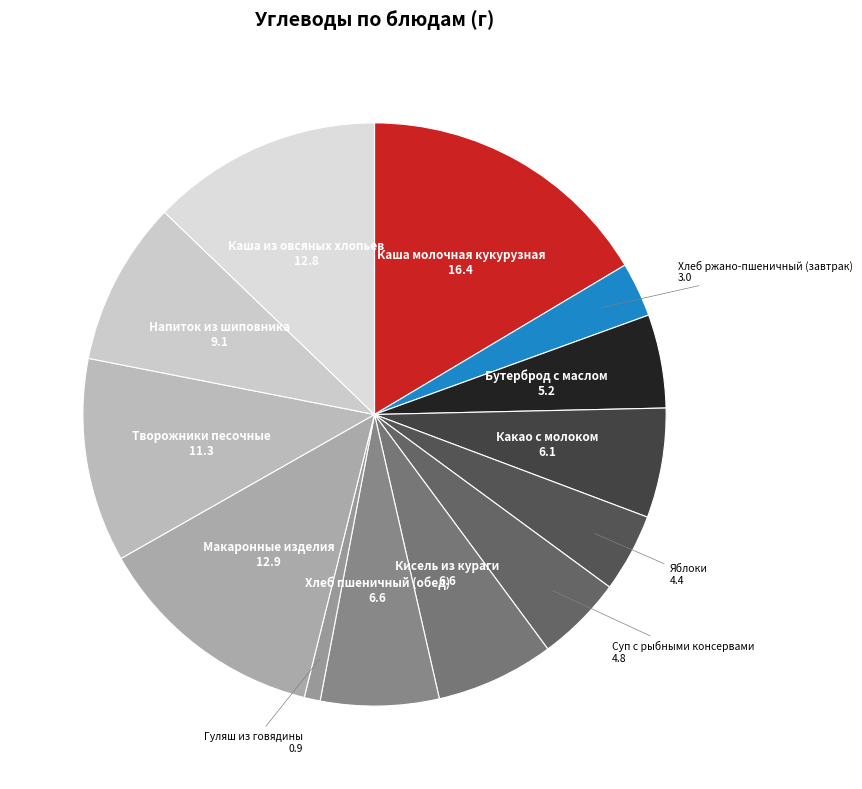

Approximately how many times larger is the value at Напиток из шиповника compared to Творожники песочные?

0.8